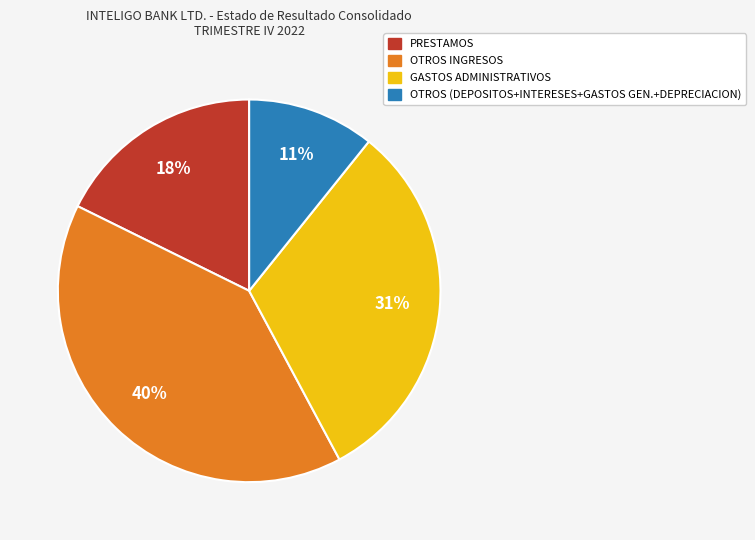

The PRESTAMOS slice represents 18% of the pie. True or false?

True